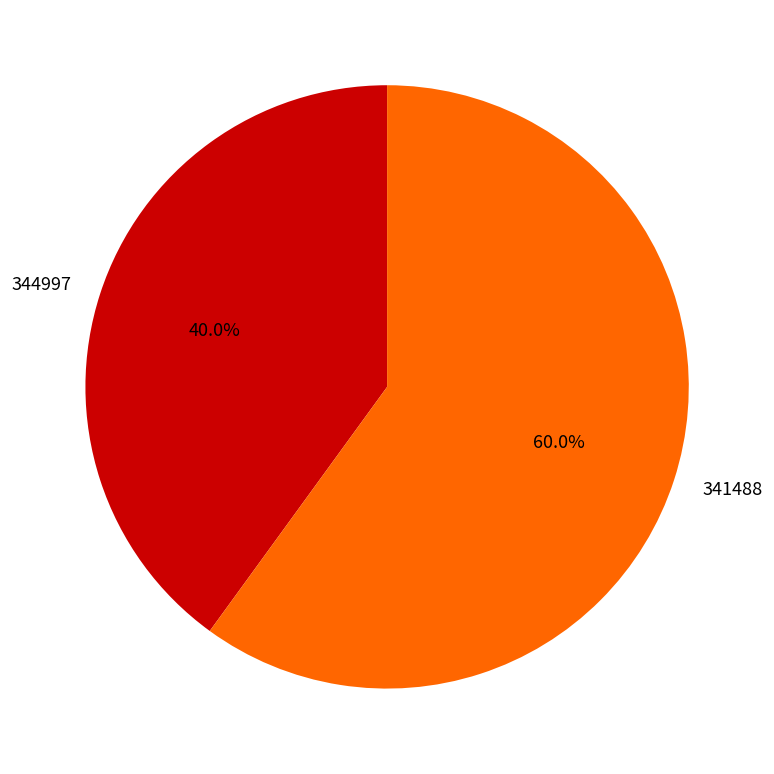

How much of the chart is everything except 344997?

60.0%